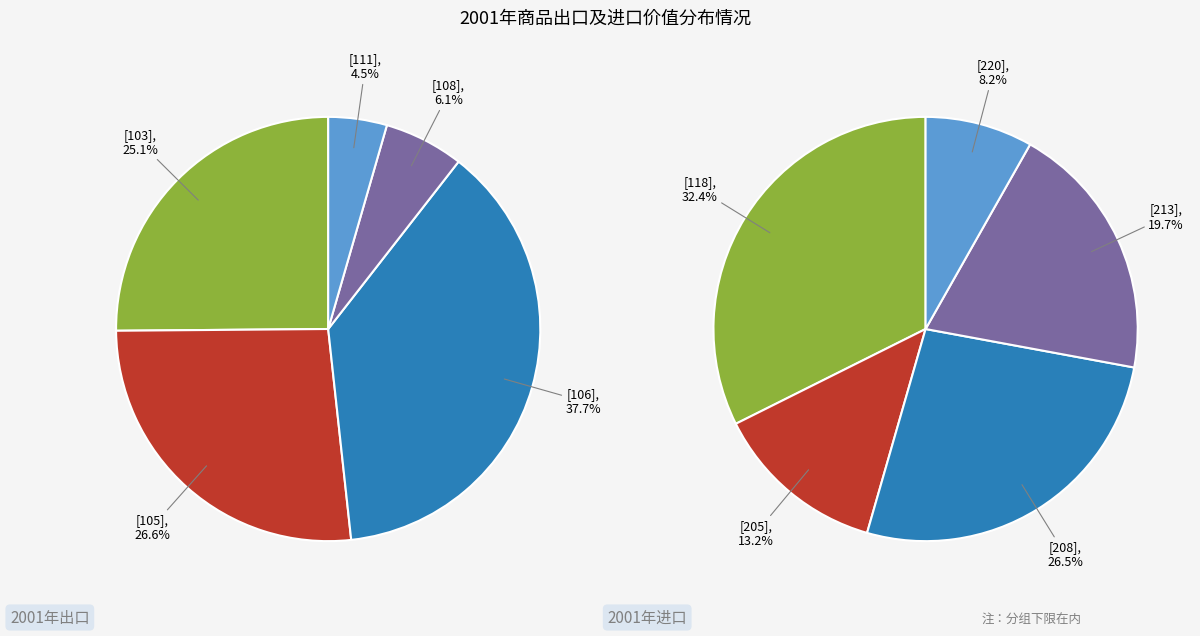

How many slices are in this pie chart?

10